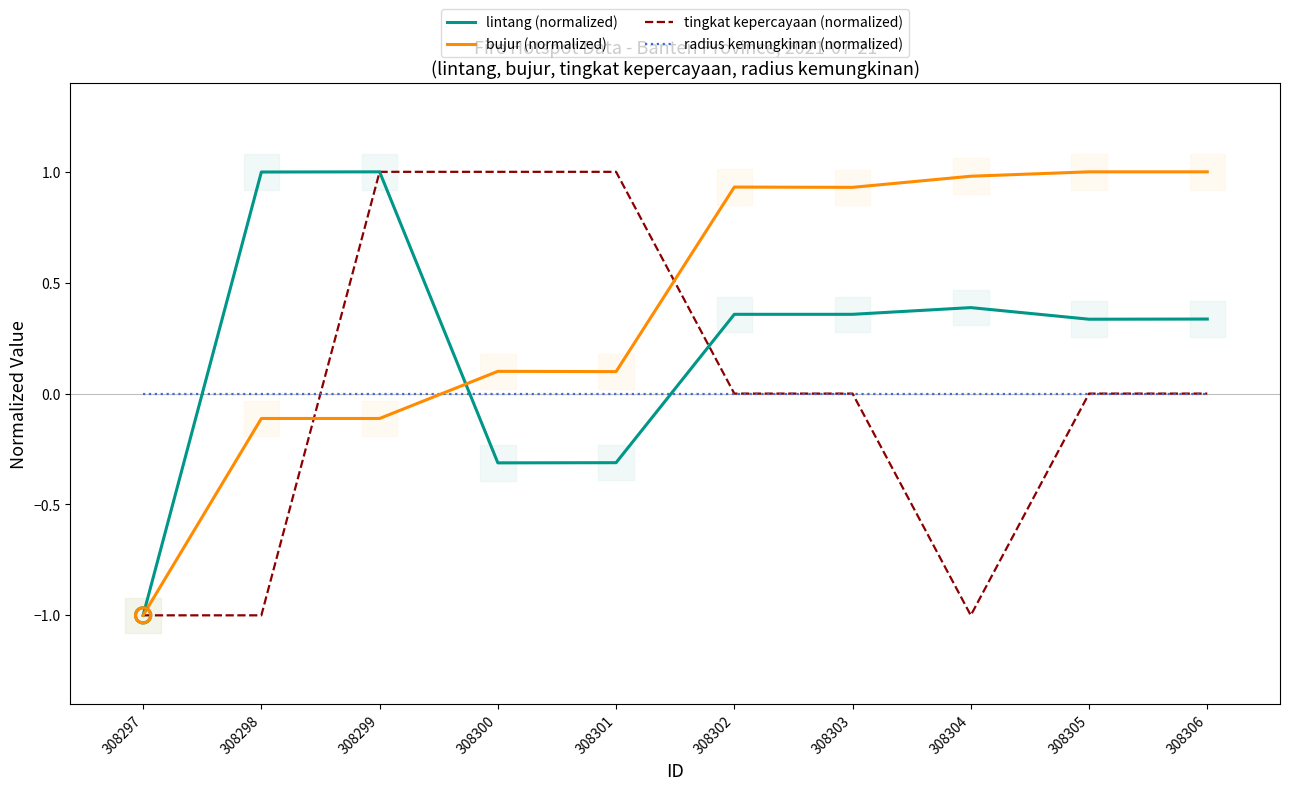

Which series reaches the minimum Y coordinate?

lintang (normalized)